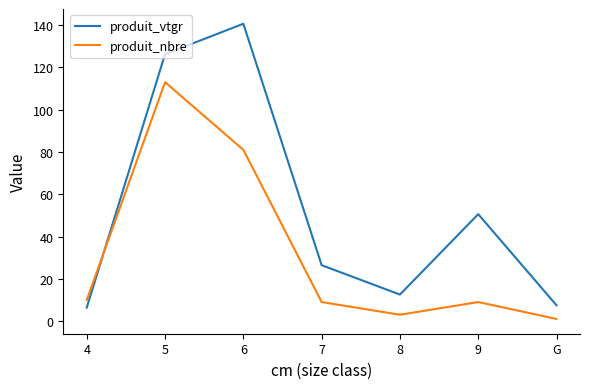

What position from the right is 4?

7